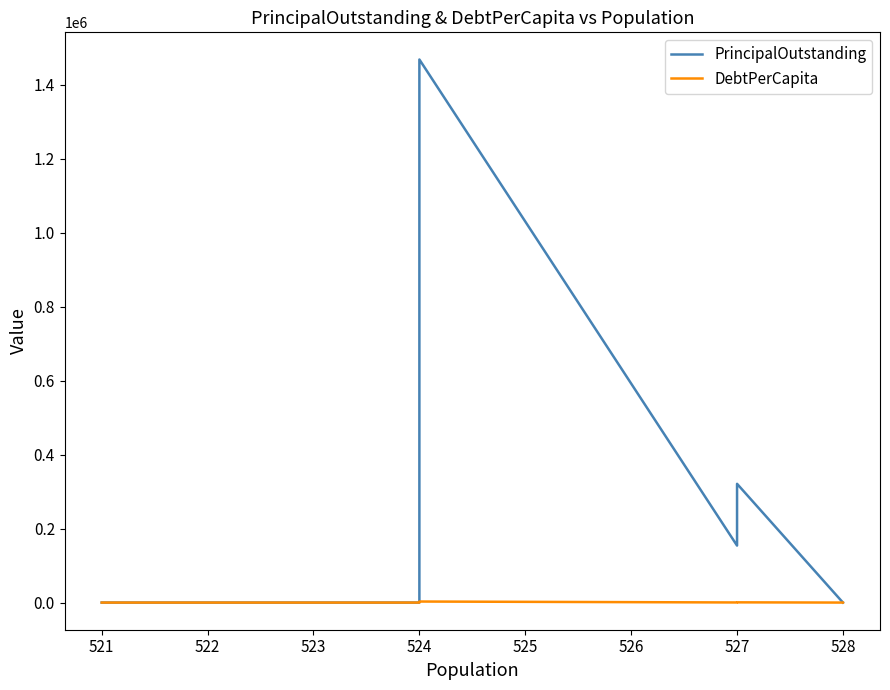

Does the chart have visible grid lines?

No